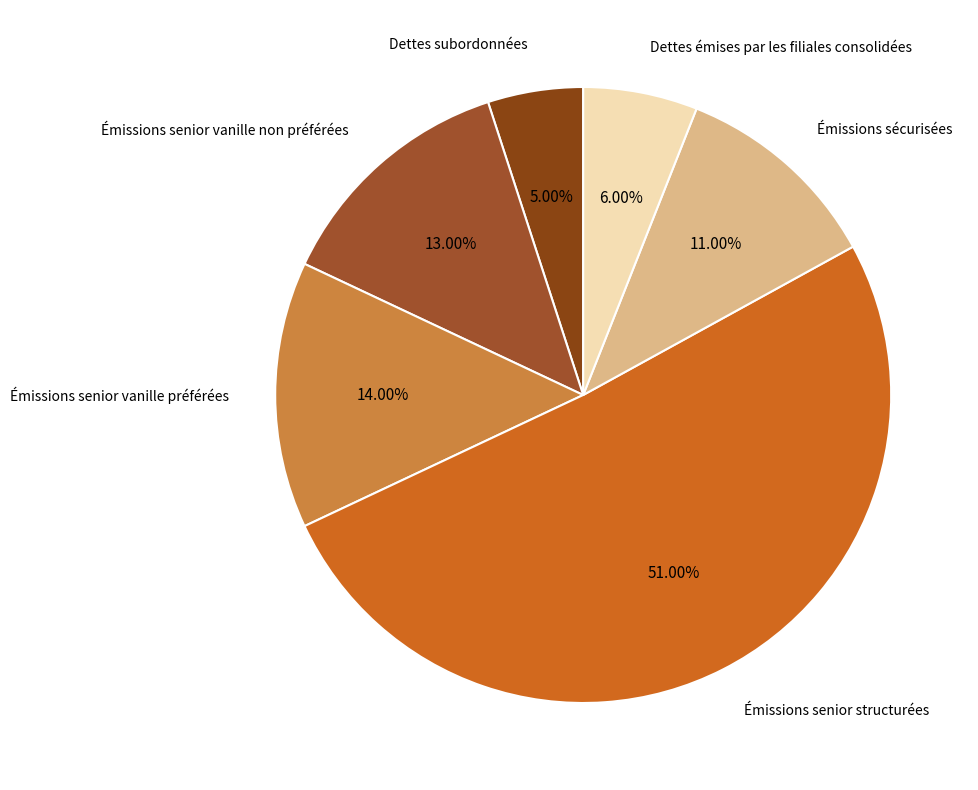

What is the smallest slice in the pie chart?

Dettes subordonnées